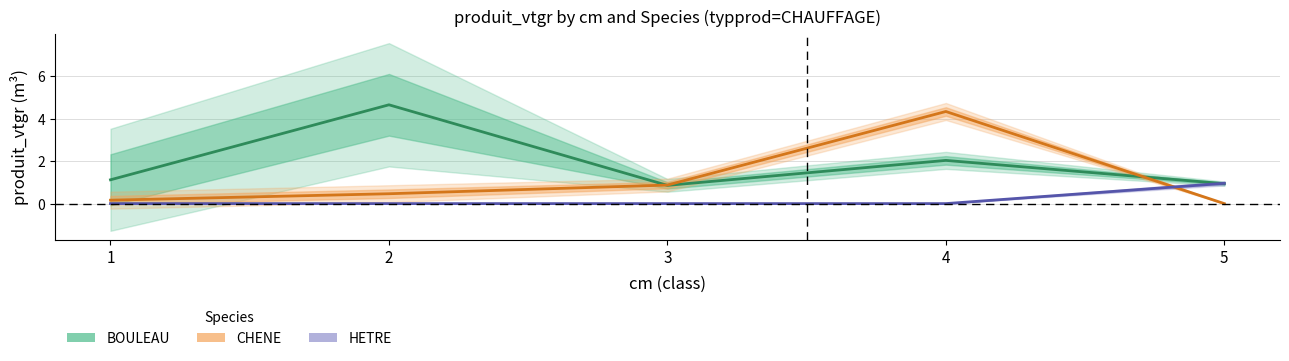

Reading left to right, what are all the values shown in this chart?

BOULEAU: 1.1	4.6	0.9	2.0	0.9
CHENE: 0.2	0.5	0.9	4.3	0.0
HETRE: 0.0	0.0	0.0	0.0	1.0